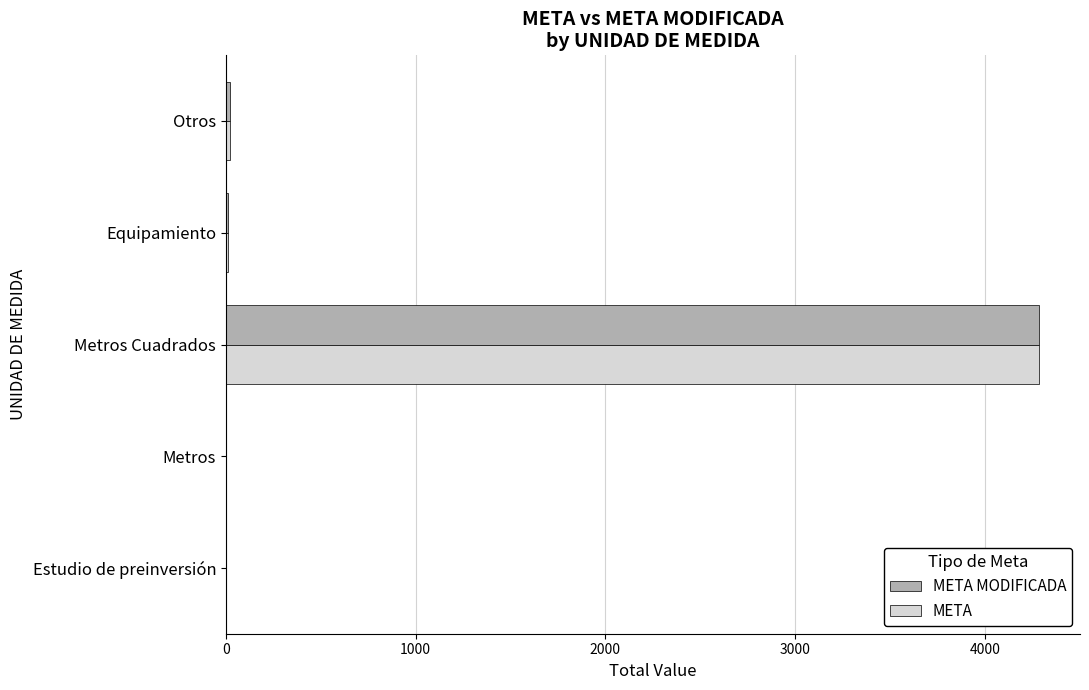

The value of META at Metros Cuadrados is 4287. True or false?

True